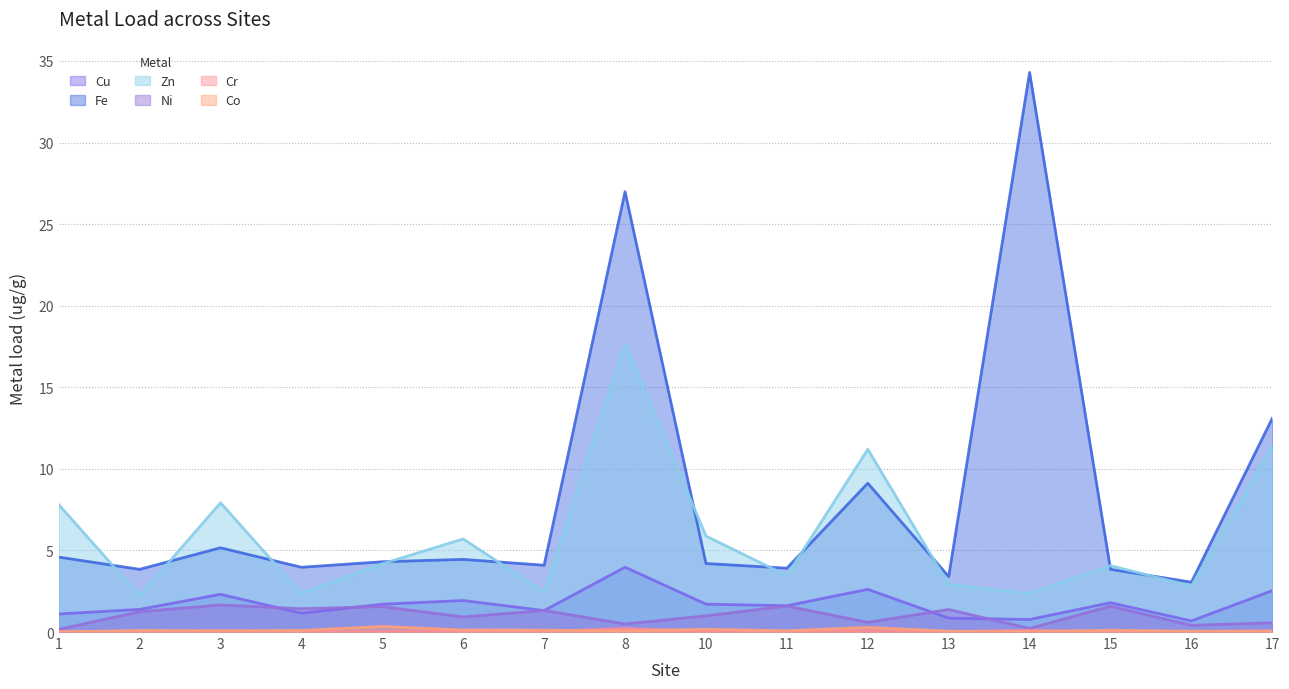

How many values in Co are above zero?

14